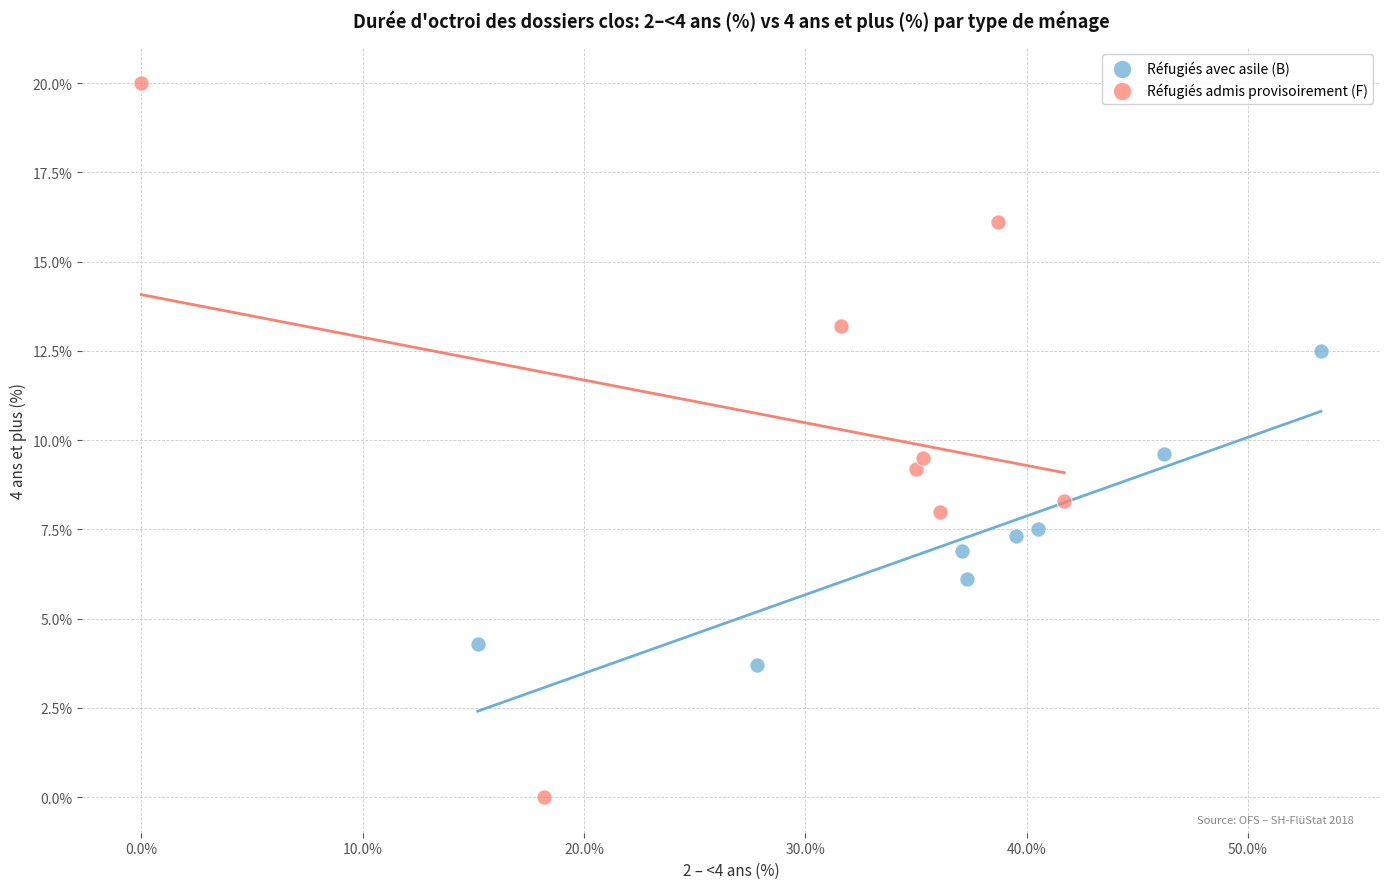

Which series contains the lowest Y value?

Réfugiés admis provisoirement (F)